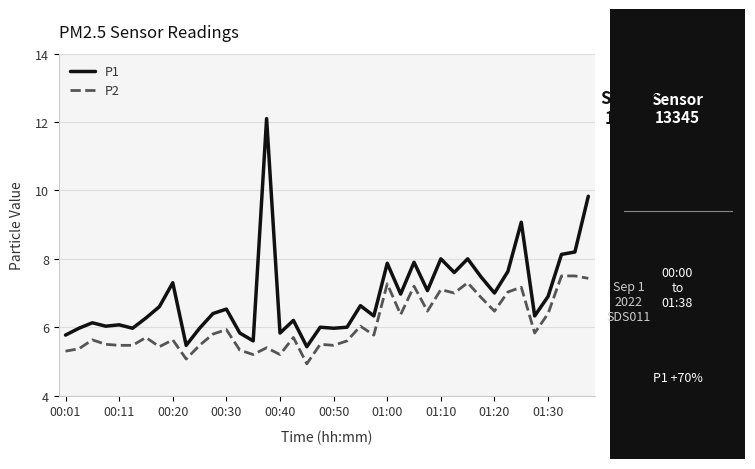

True or false: P2 and P1 intersect in this chart.

False